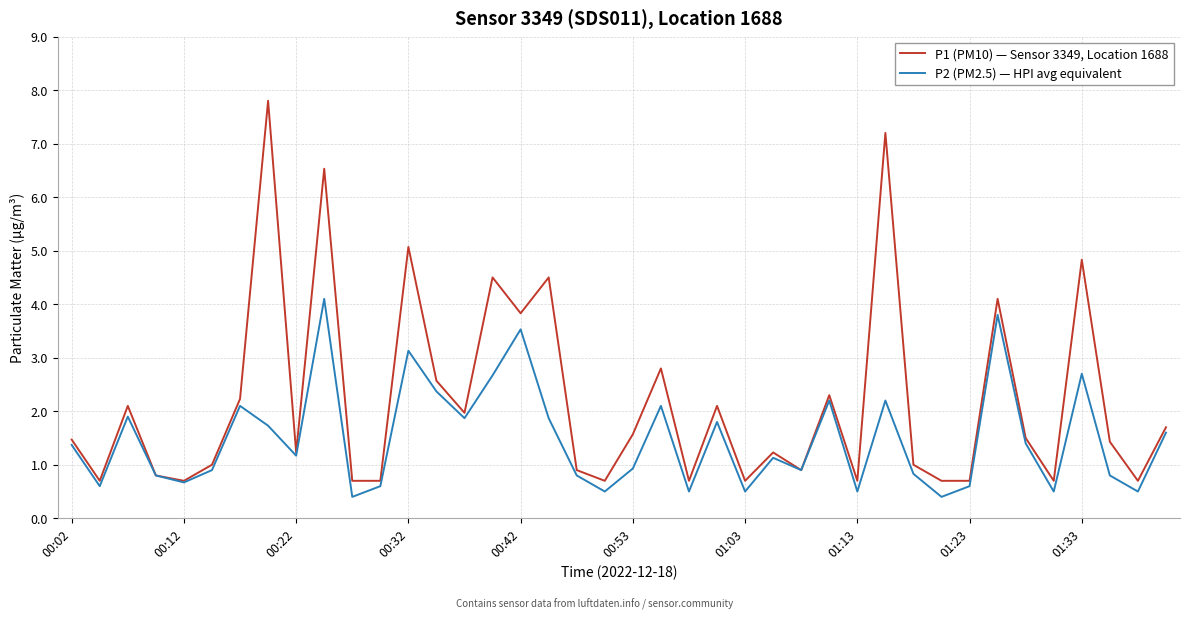

What is the difference between the second highest and minimum values in the P1 (PM10) — Sensor 3349, Location 1688 series?

6.5